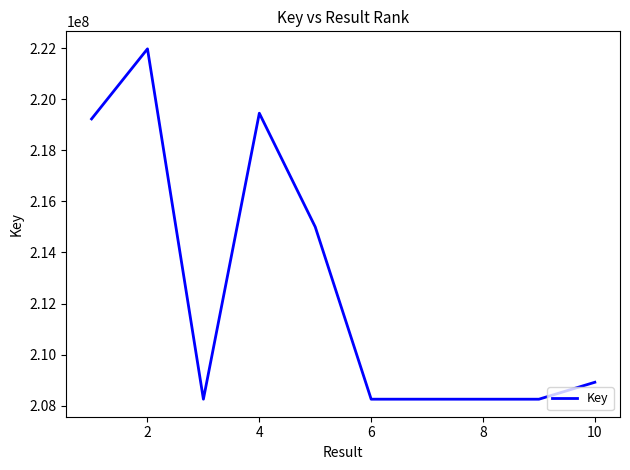

What is the difference between the maximum and minimum values?

13710733